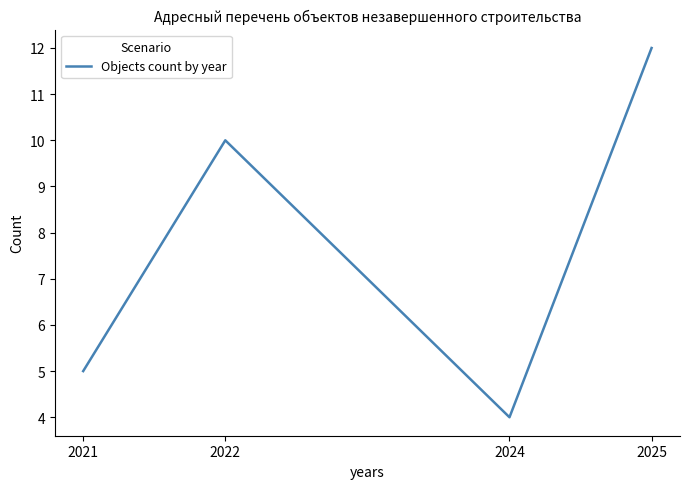

How many lines are shown in the chart?

1